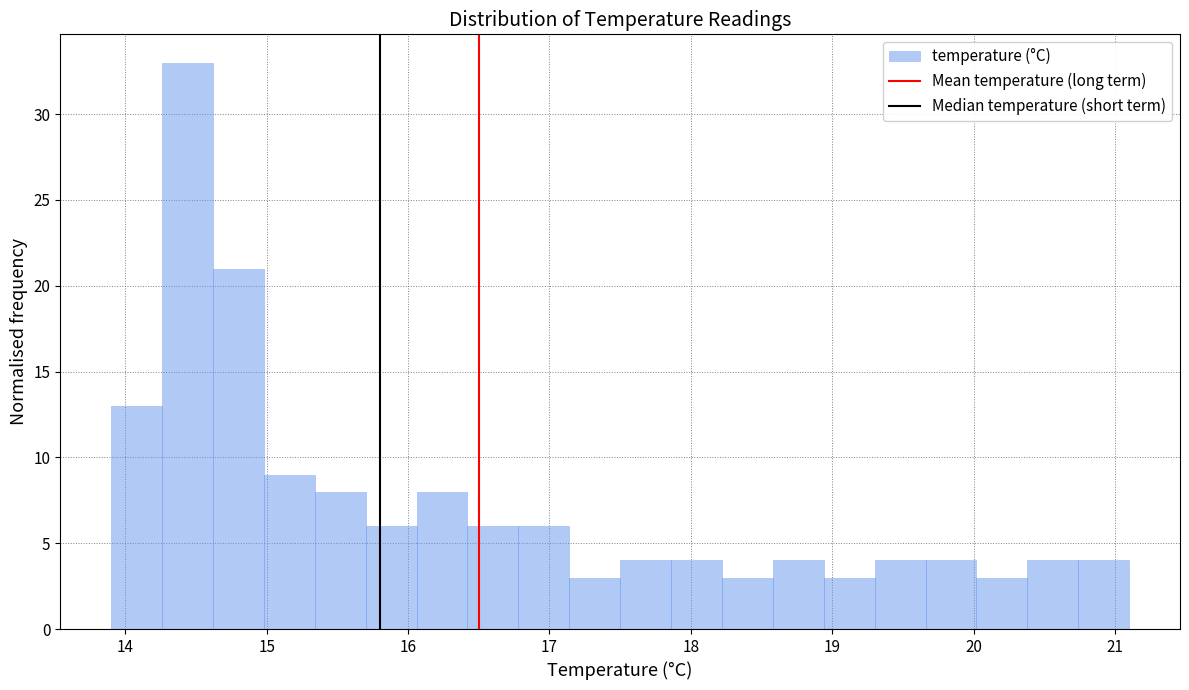

Around what value on the x-axis is the tallest bar? Give the approximate position of its centre, as read against the axis.

14.4